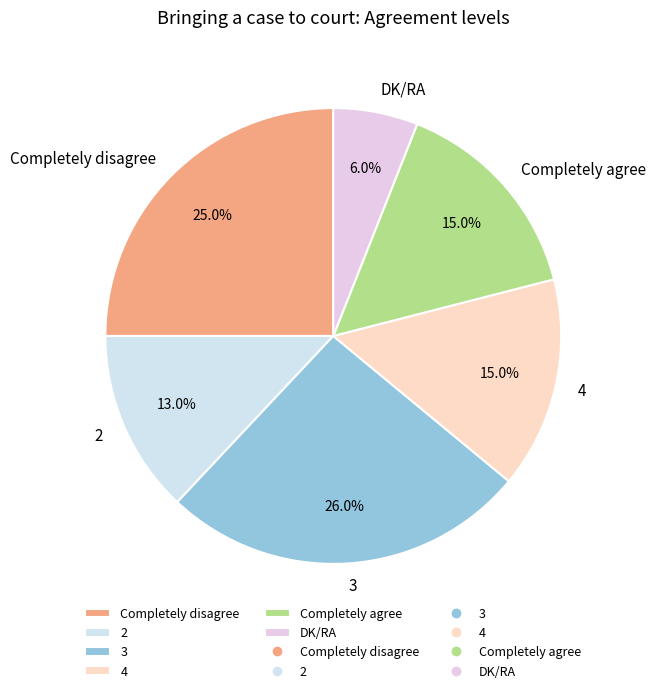

Which slice is the smallest?

DK/RA